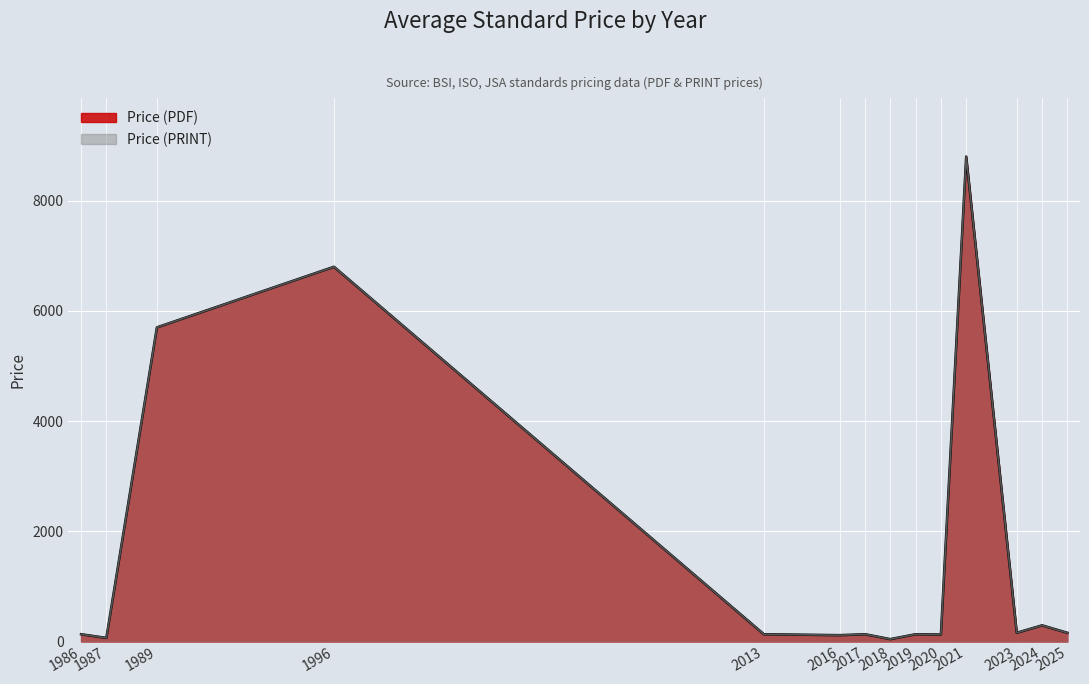

Between 1986 and 2021, which is larger?

2021